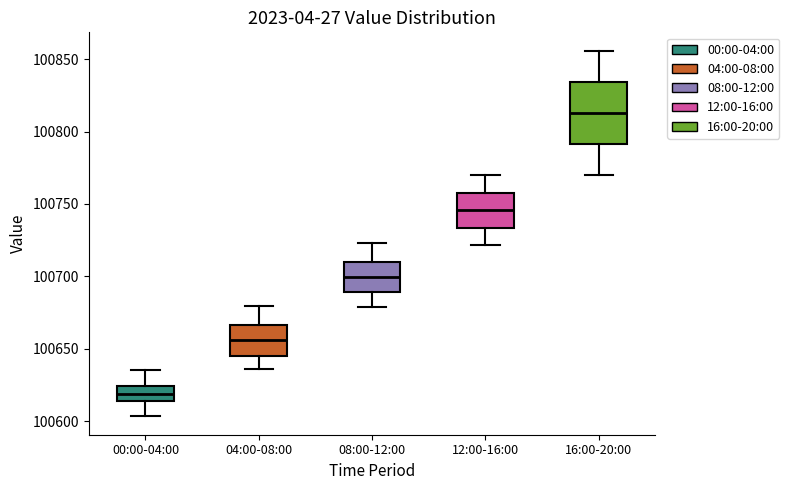

Which box is the tallest, from its lower edge to its upper edge?

16:00-20:00